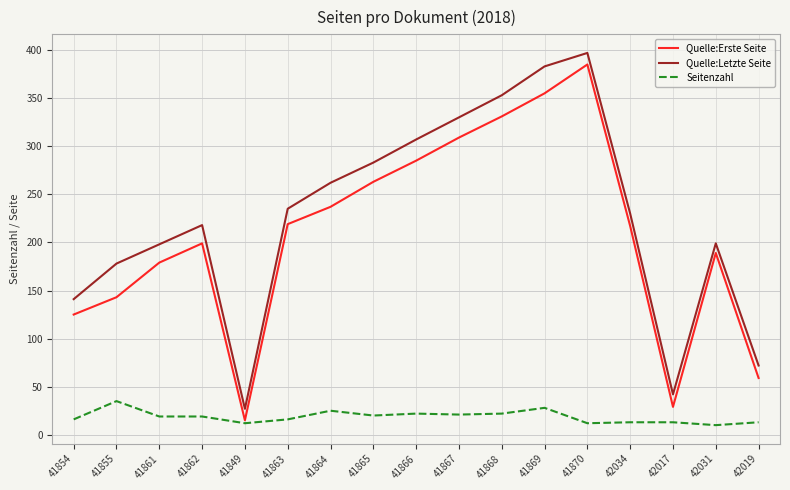

Is the value of Seitenzahl at 41869 greater than the value of Quelle:Erste Seite at 42031?

No